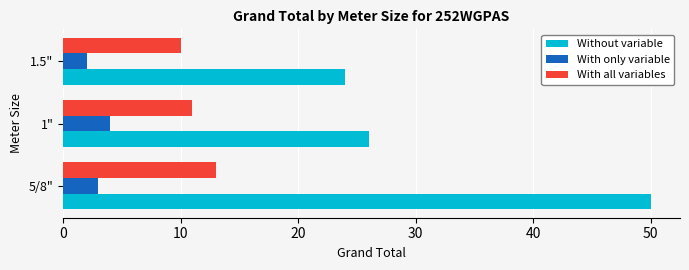

Rank the series at 5/8" from lowest to highest value.

With only variable, With all variables, Without variable